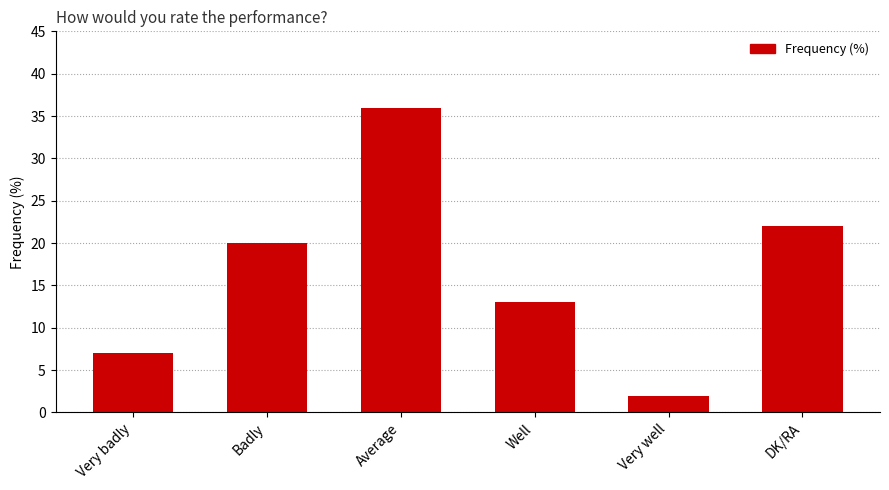

Between Very badly and Average, which is larger?

Average